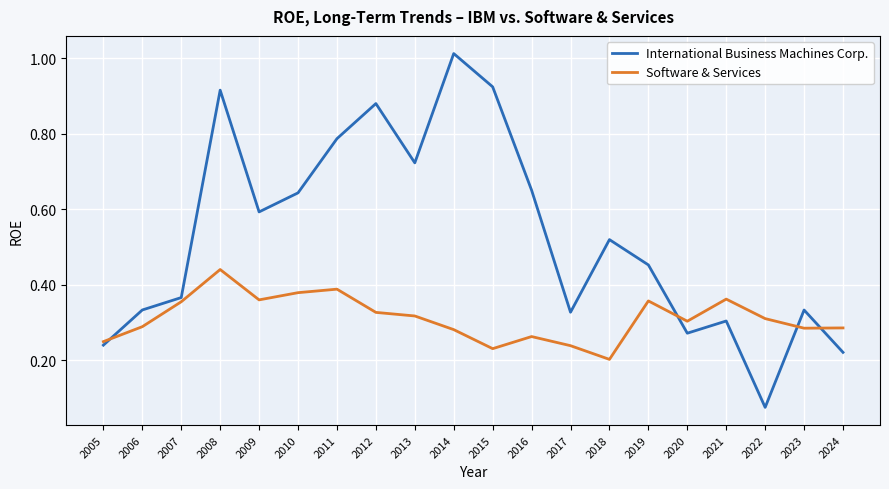

How many intersections are there between Software & Services and International Business Machines Corp.?

4